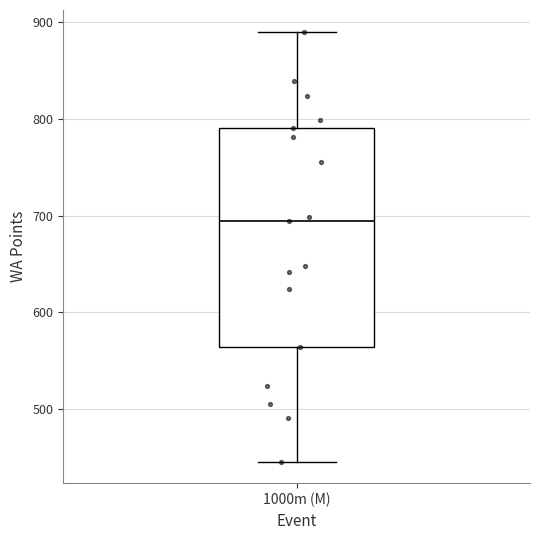

Transcribe this box plot: give where the median line is, the range the box spans, and where the two whiskers end, as read against the y-axis. The values are not printed on the chart, so give them approximately, as read against the axis.

median 690, box 560 to 790, whiskers 450 to 890